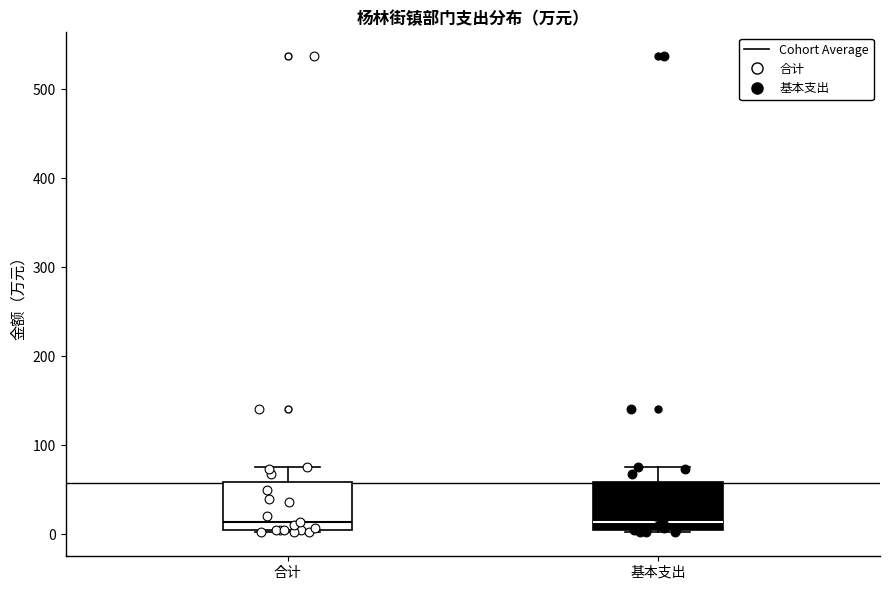

Reading left to right, transcribe this box plot: for each box, give where its median line is, the range the box spans, and where its two whiskers end, as read against the y-axis. The values are not printed on the chart, so give them approximately, as read against the axis.

合计: median 10 (just above the box's lower edge), box 10 to 60, whiskers 0 to 80
基本支出: median 10 (just above the box's lower edge), box 10 to 60, whiskers 0 to 80